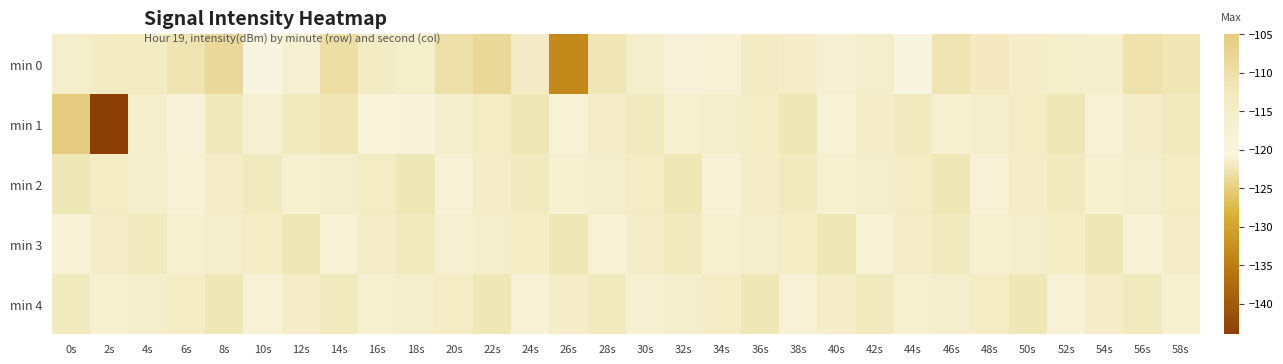

At which category is the sum across all series the highest?

0s